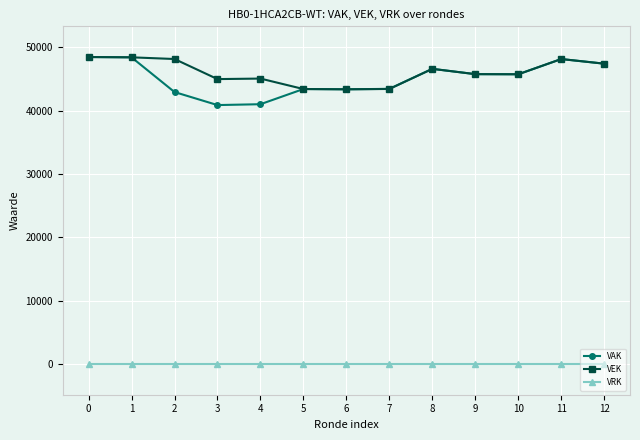

True or false: VRK and VEK intersect in this chart.

False